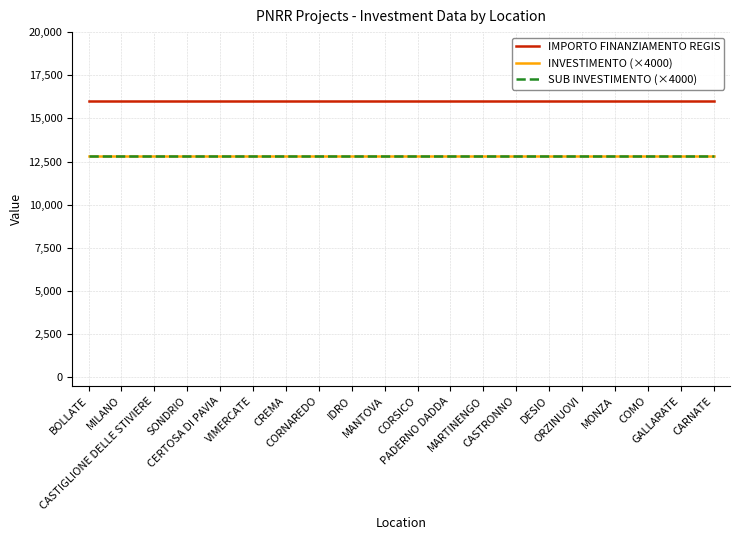

Between MANTOVA and CREMA, which is larger?

MANTOVA